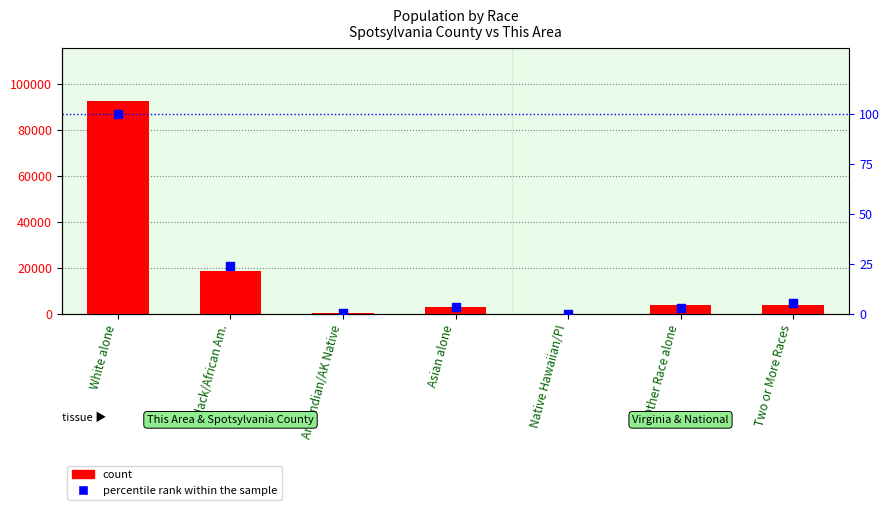

At which category is the sum across all series the highest?

White alone